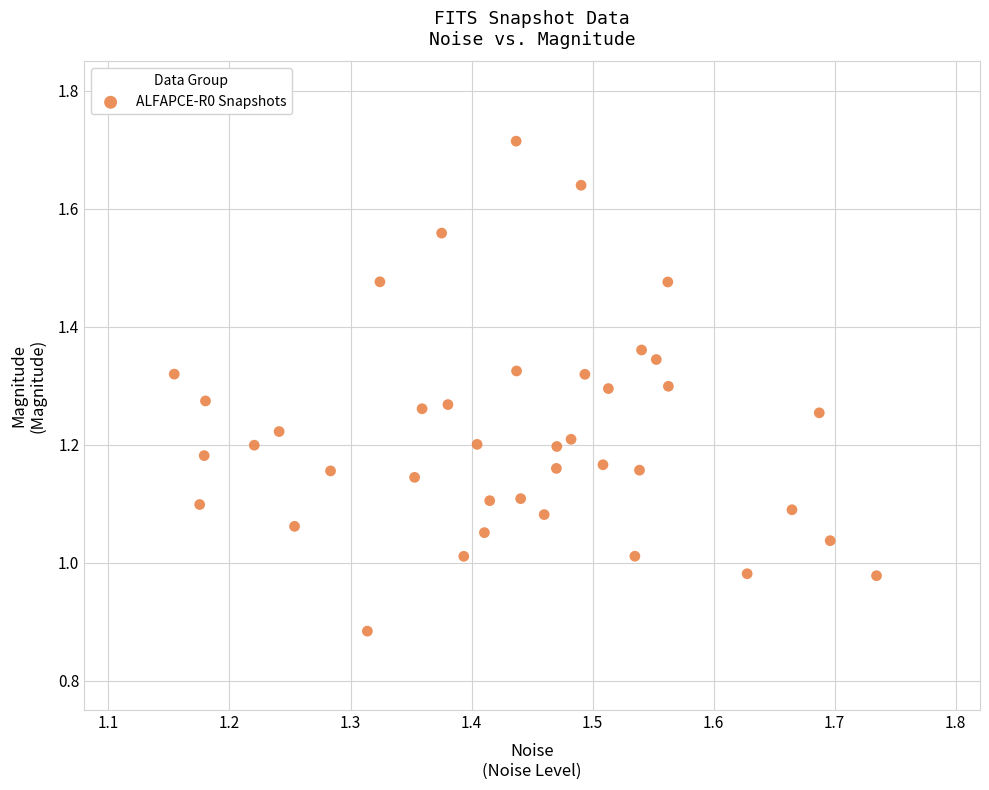

What is the range of X values (max minus min)?

0.6